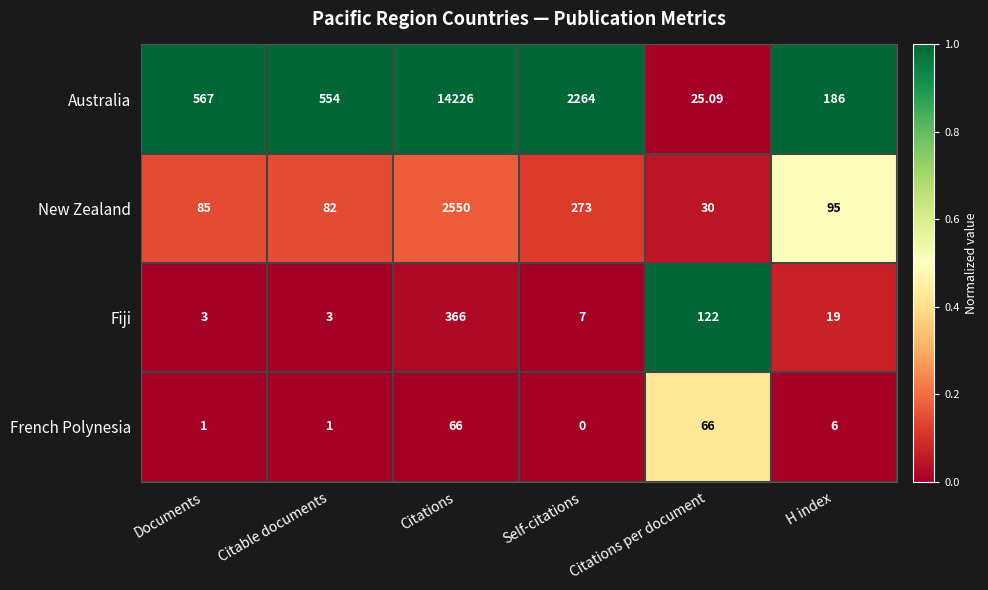

Rank the series by their maximum value, from highest to lowest.

Australia, New Zealand, Fiji, French Polynesia